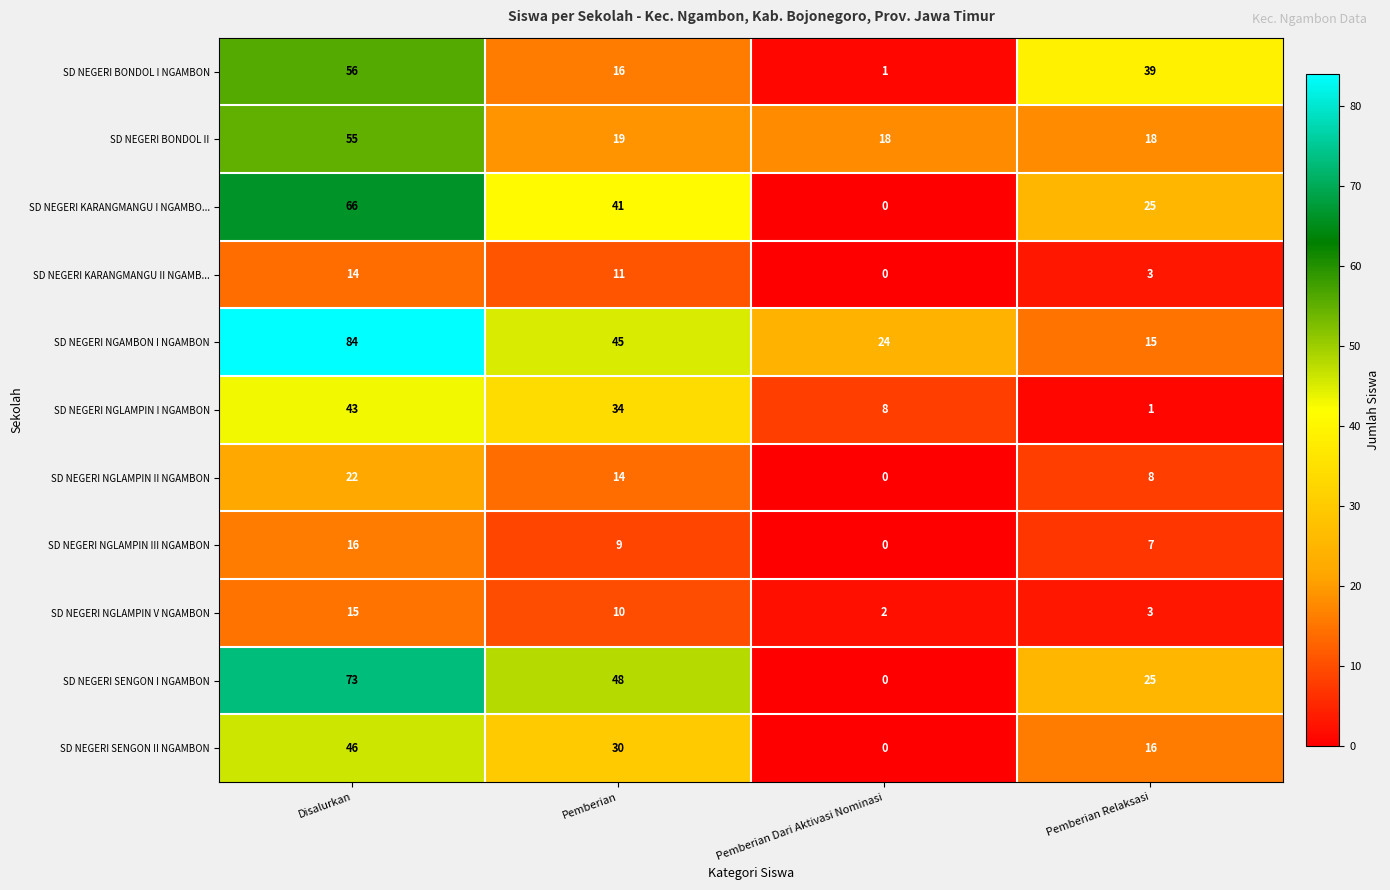

What is the total value across all series at Pemberian?

277